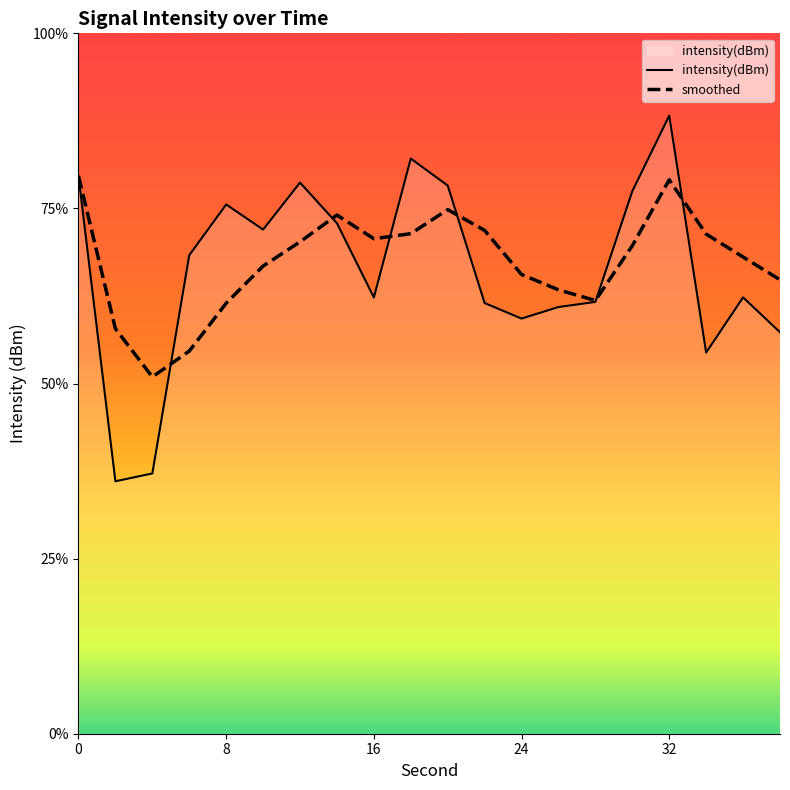

How many values in the smoothed series are below -122?

11